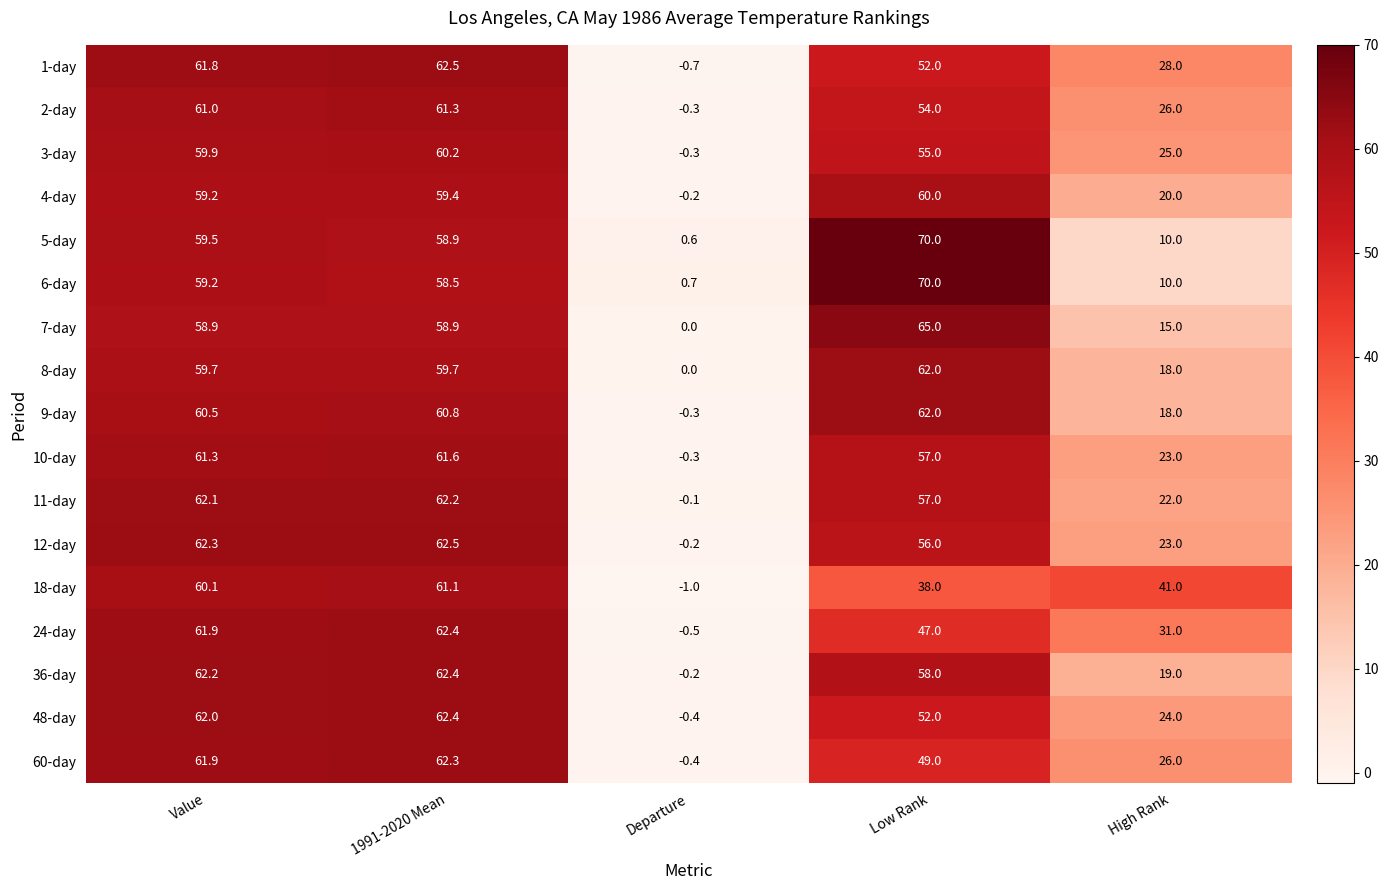

What is the difference between the 9-day values at High Rank and Value?

42.5